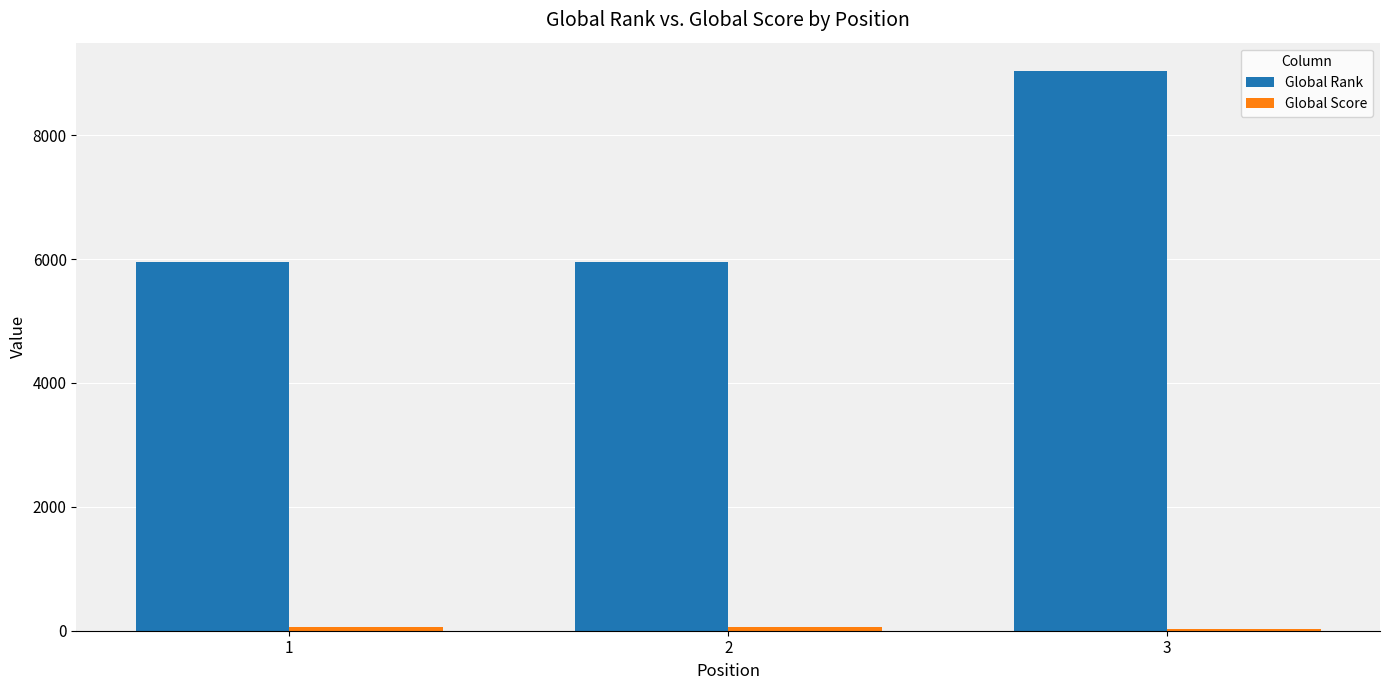

What is the greatest value displayed?

9041